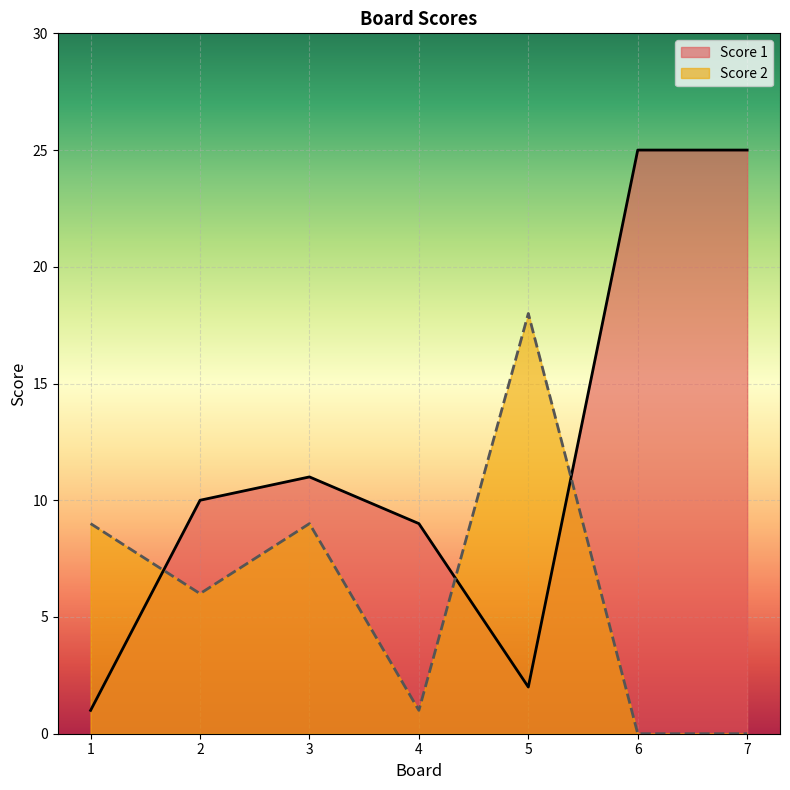

In Score 1, how many points are lower than both neighbors (excluding endpoints)?

1